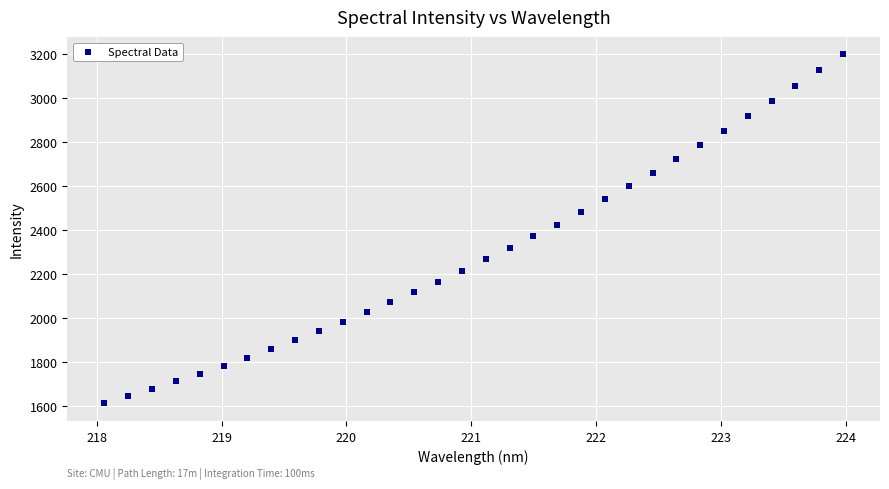

What is the range of X values (max minus min)?

5.9